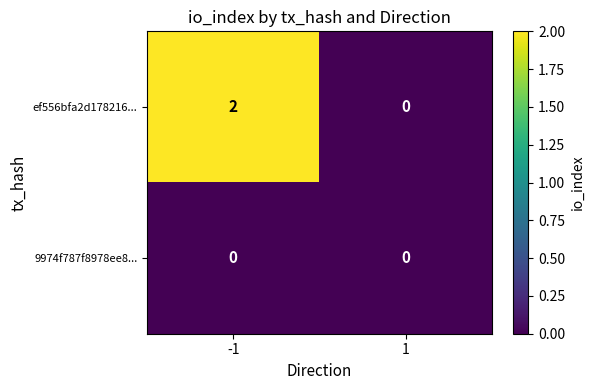

Reading left to right, what are all the values shown in this chart?

ef556bfa2d178216...: -1=2	1=0
9974f787f8978ee8...: -1=0	1=0